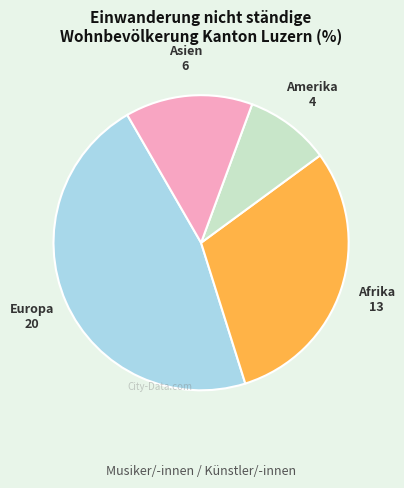

Is it true that Asien is 29% of the pie?

False